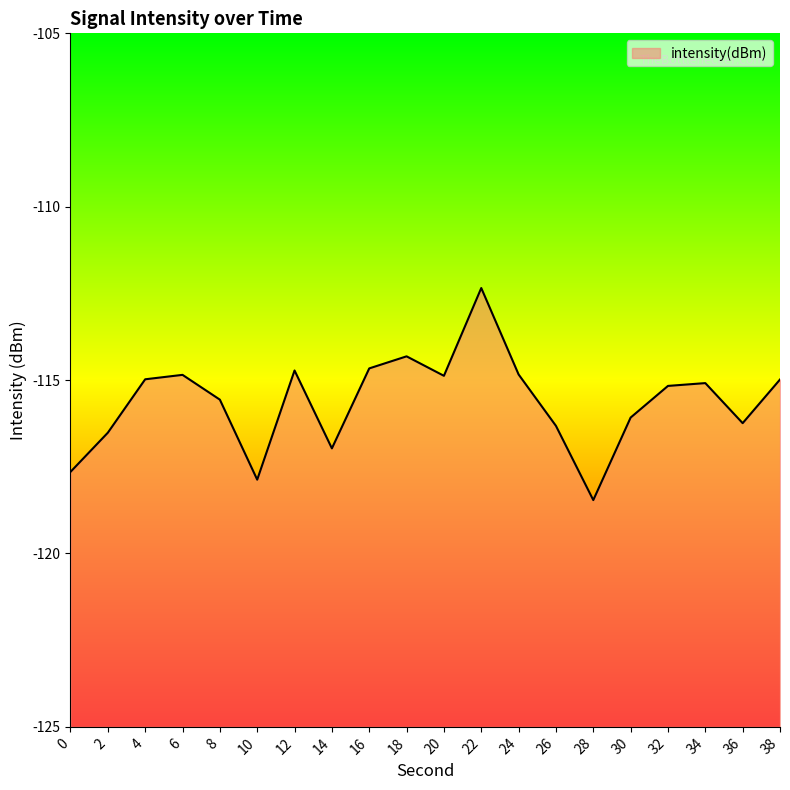

What is the change in value from 8 to 10?

-2.3